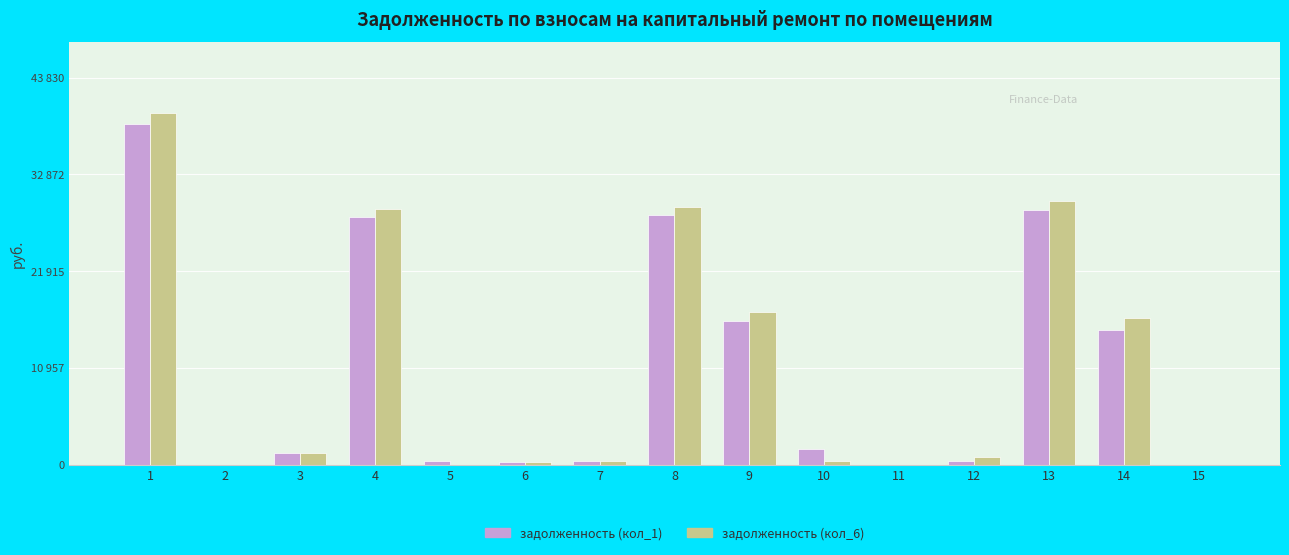

What are all the series names shown in the legend?

задолженность (кол_1), задолженность (кол_6)